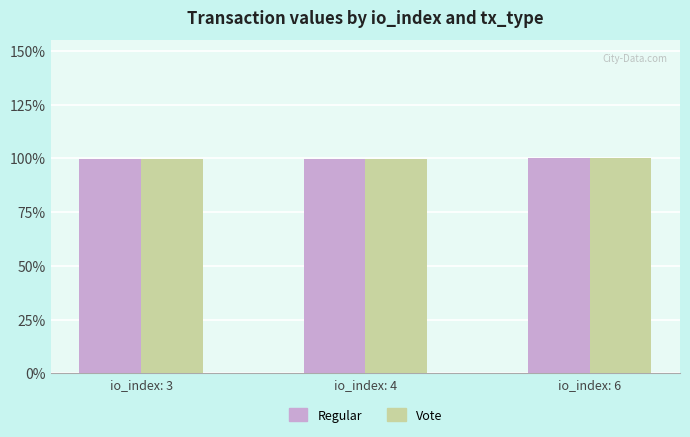

Does the chart contain stacked bars?

No